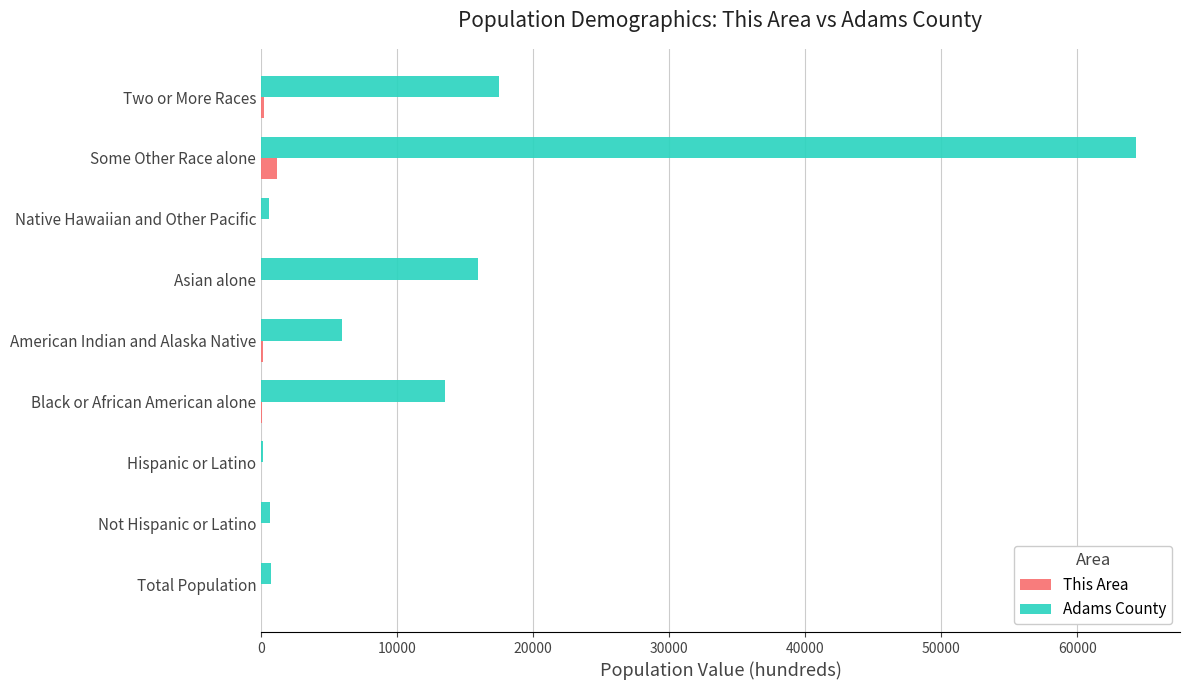

What is the highest value of the Adams County series?

64327